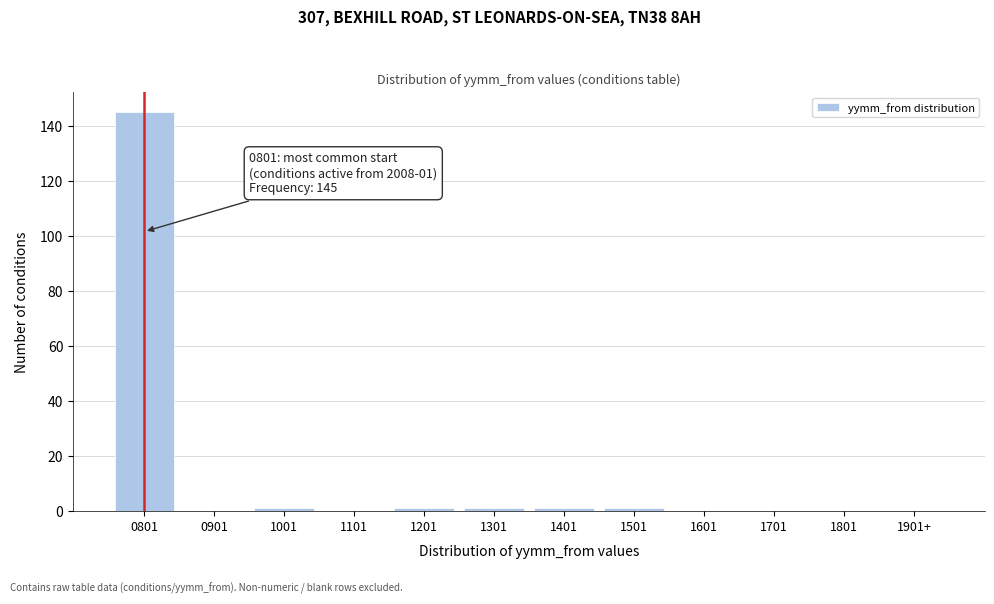

Reading right to left, extract all data points from this chart.

1901+=0	1801=0	1701=0	1601=0	1501=1	1401=1	1301=1	1201=1	1101=0	1001=1	0901=0	0801=145